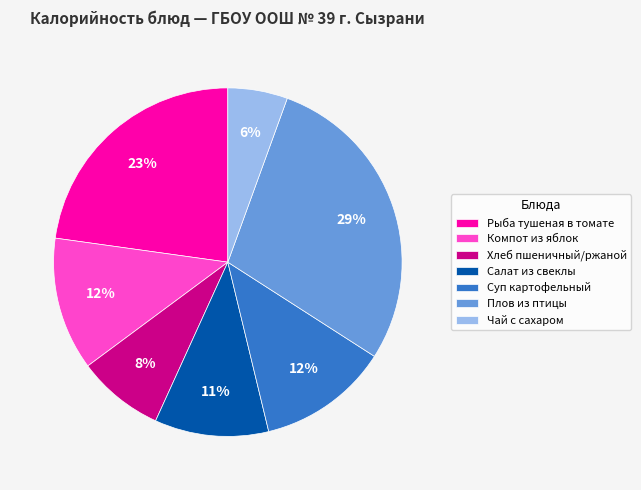

Is there any slice that represents more than half of the pie?

No